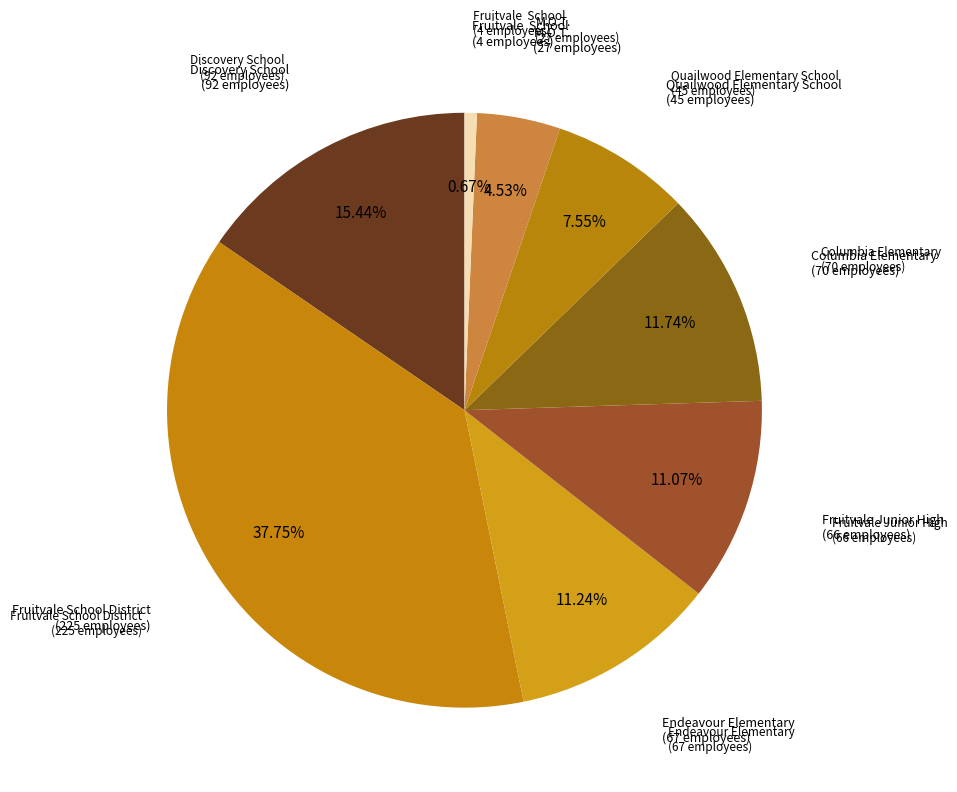

How many slices are in this pie chart?

8